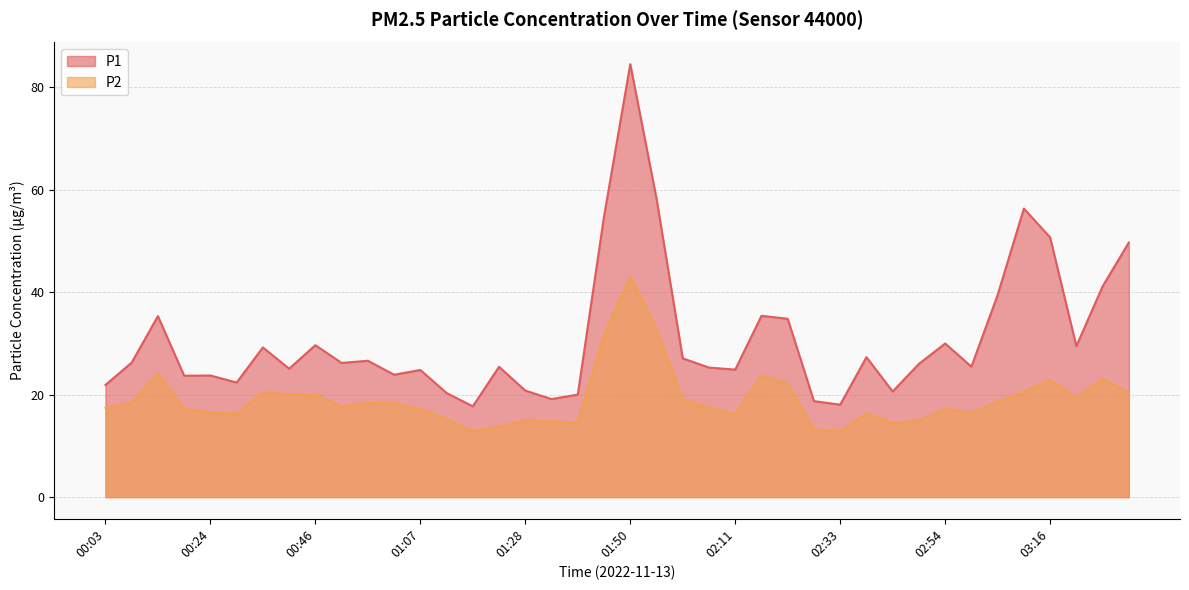

Is the value of P2 at 02:44 greater than the value of P1 at 00:46?

No